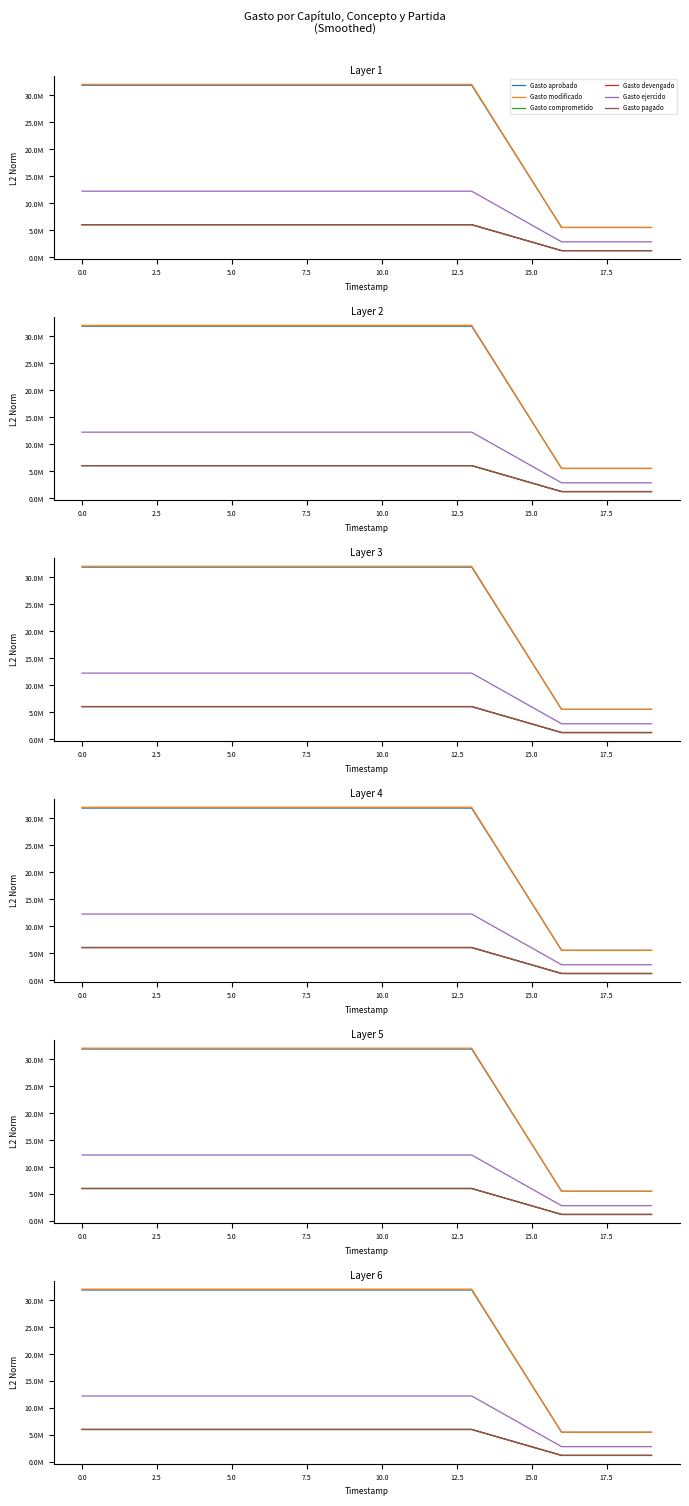

The value of Gasto pagado at 13 is 6016778.5. True or false?

True